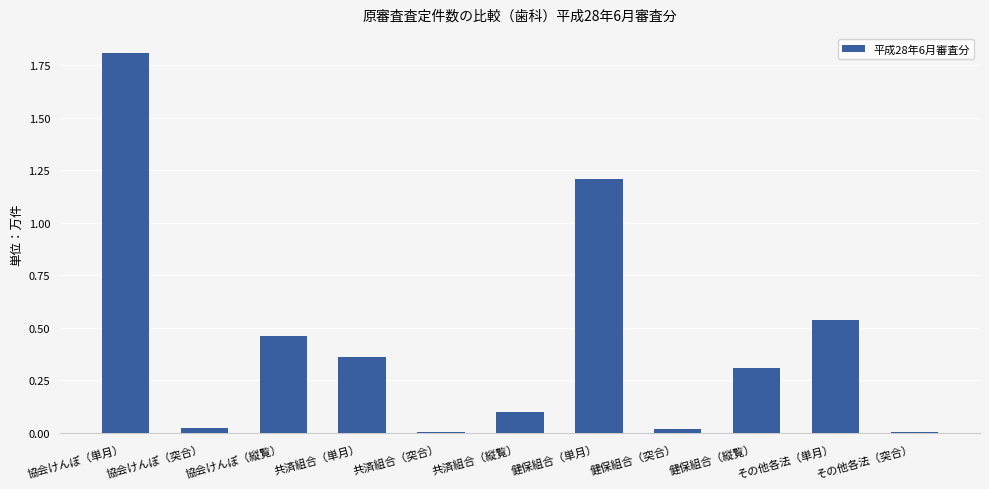

What is the greatest value displayed?

1.8